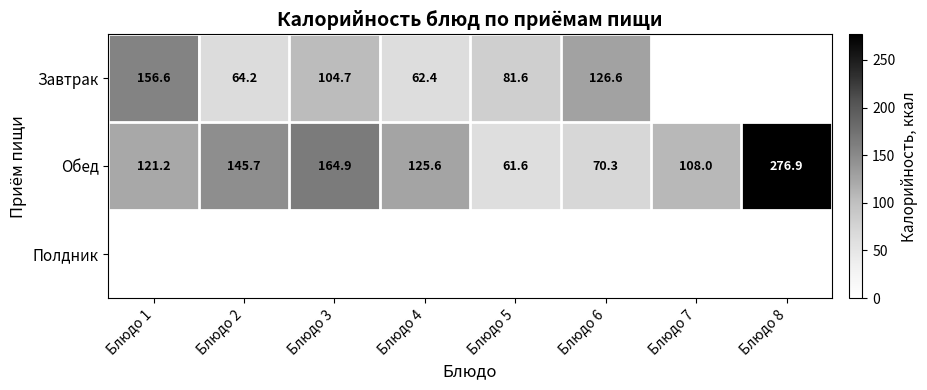

At how many categories does at least one series exceed 254?

1